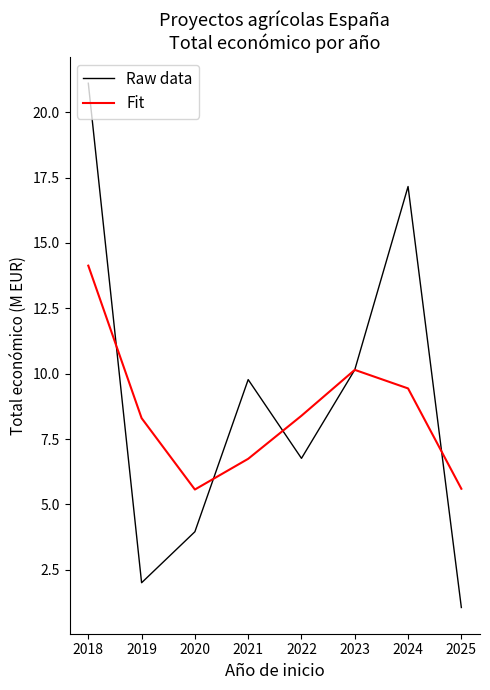

True or false: Raw data and Fit intersect in this chart.

True